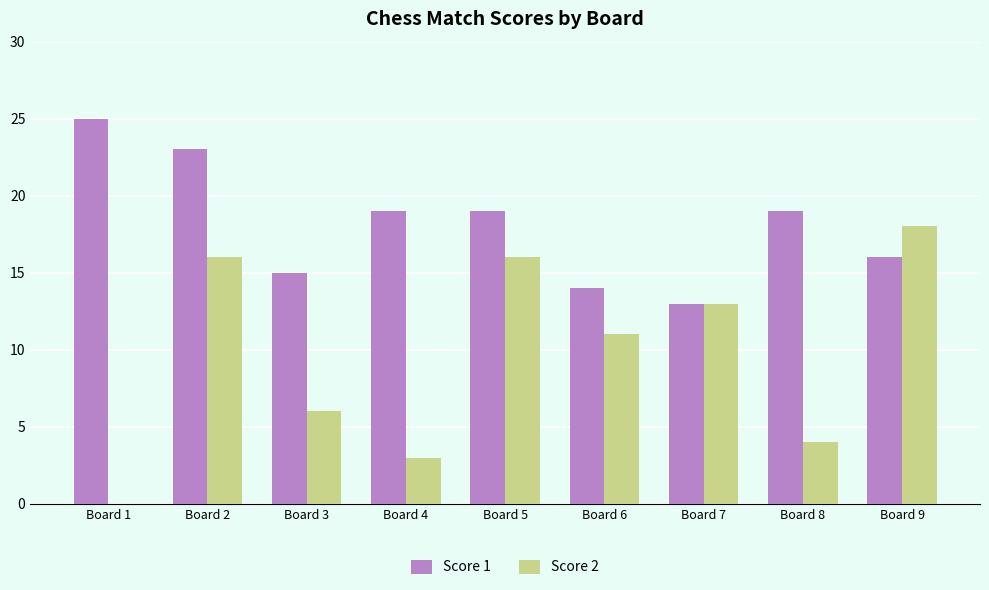

True or false: Score 1 has a value of 15 at Board 3.

True